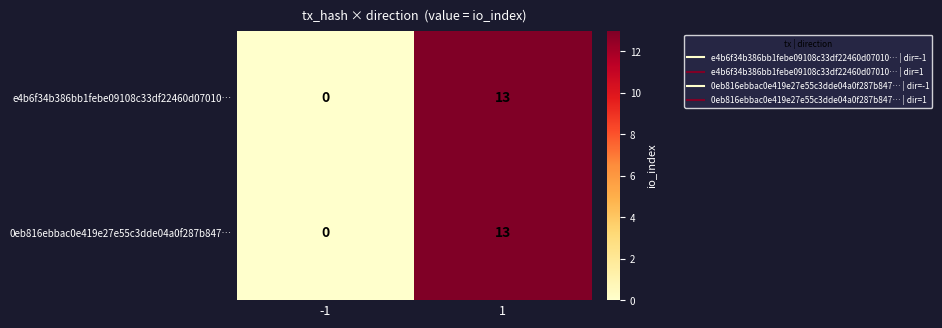

The value of e4b6f34b386bb1febe09108c33df22460d07010… at 1 is 13. True or false?

True